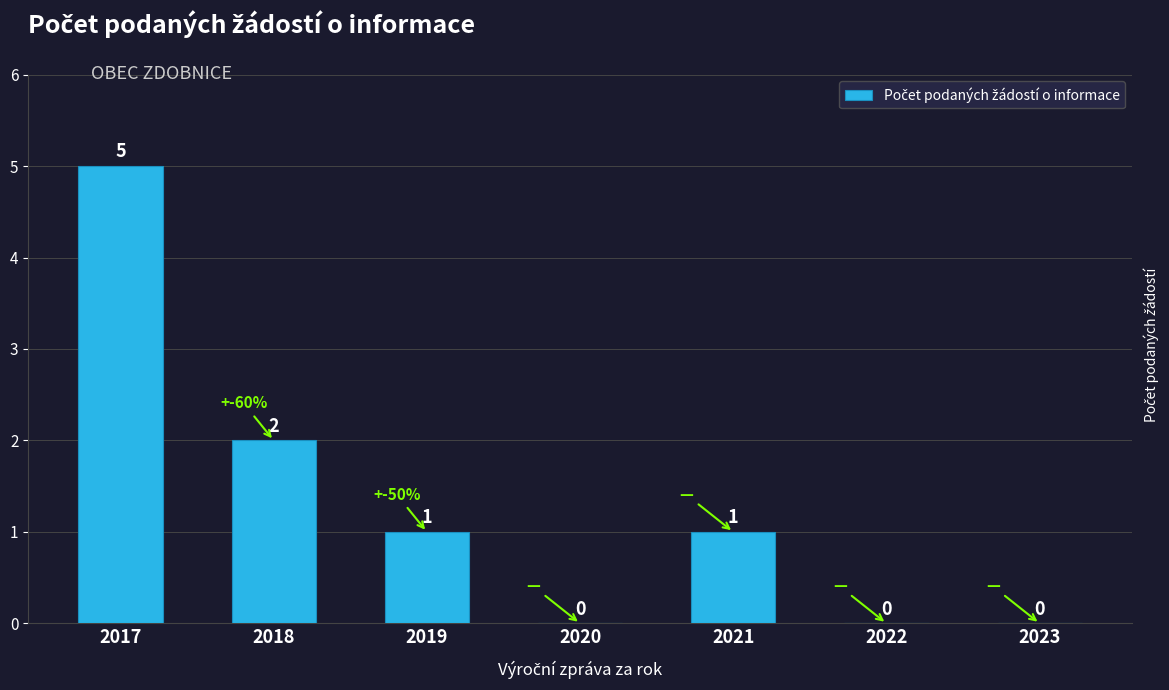

Between 2023 and 2021, which is larger?

2021